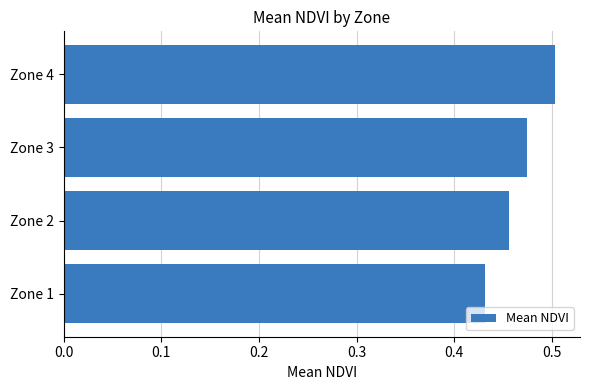

At which category does the chart reach its peak across all series?

Zone 4